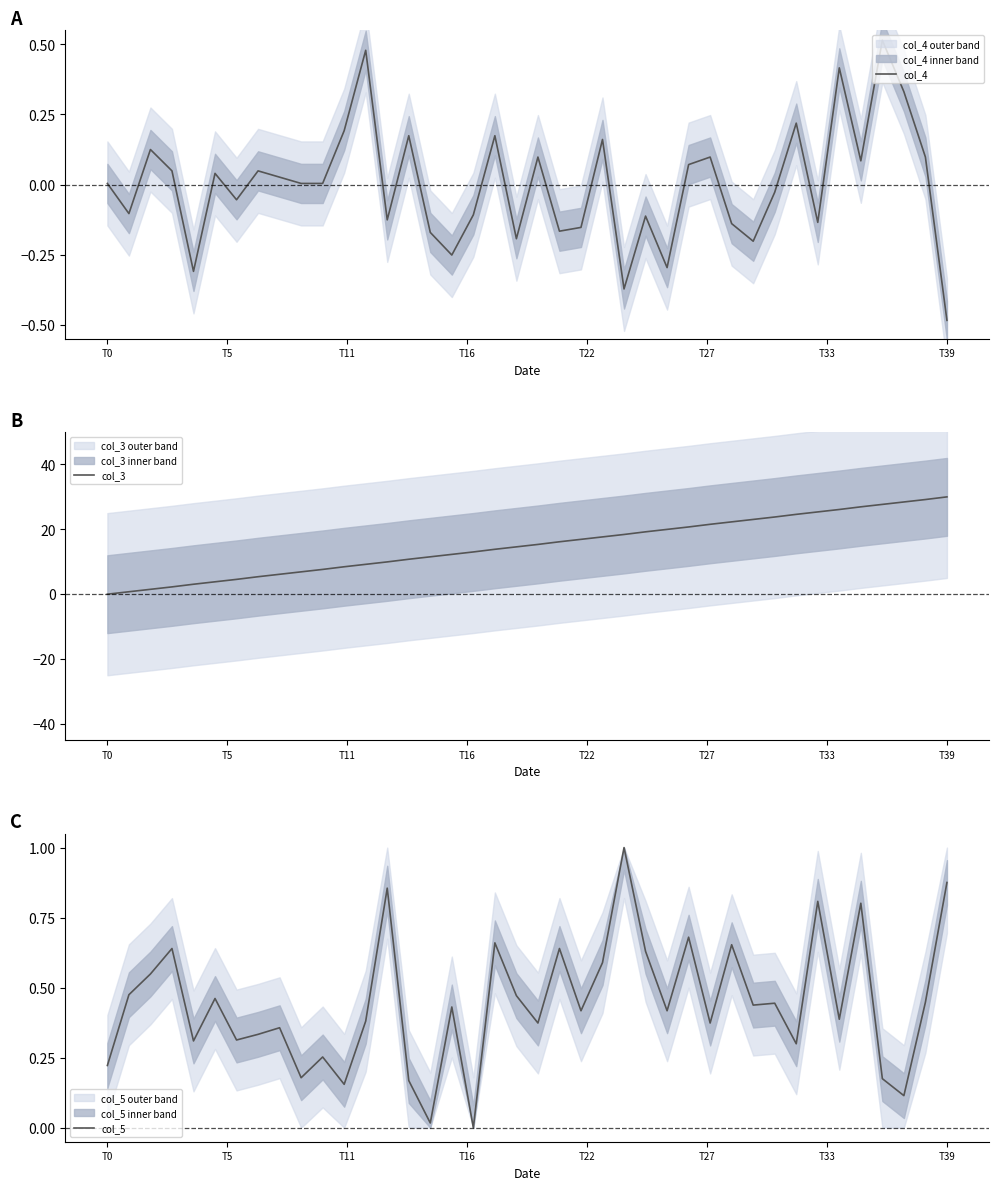

How many series are shown in this chart?

3